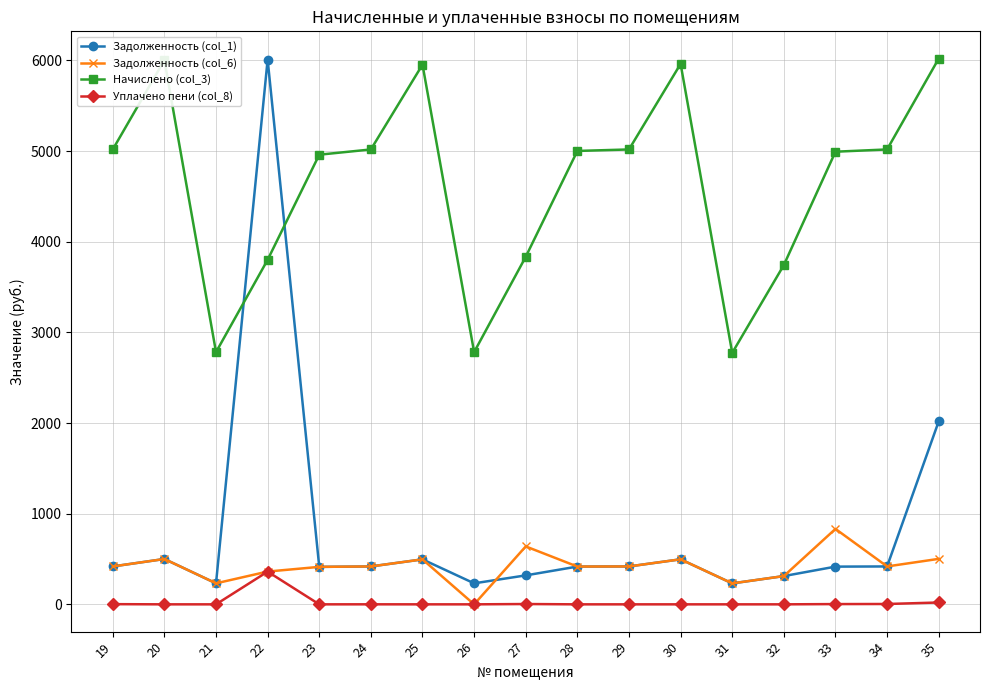

True or false: Начислено (col_3) and Уплачено пени (col_8) intersect in this chart.

False